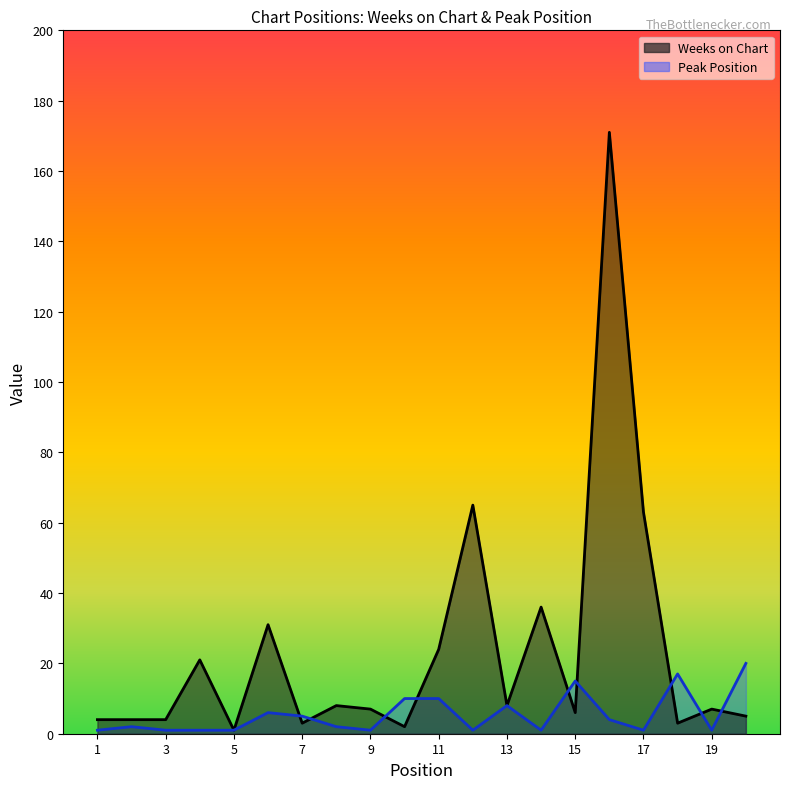

What is the total value across all series at 9?

8